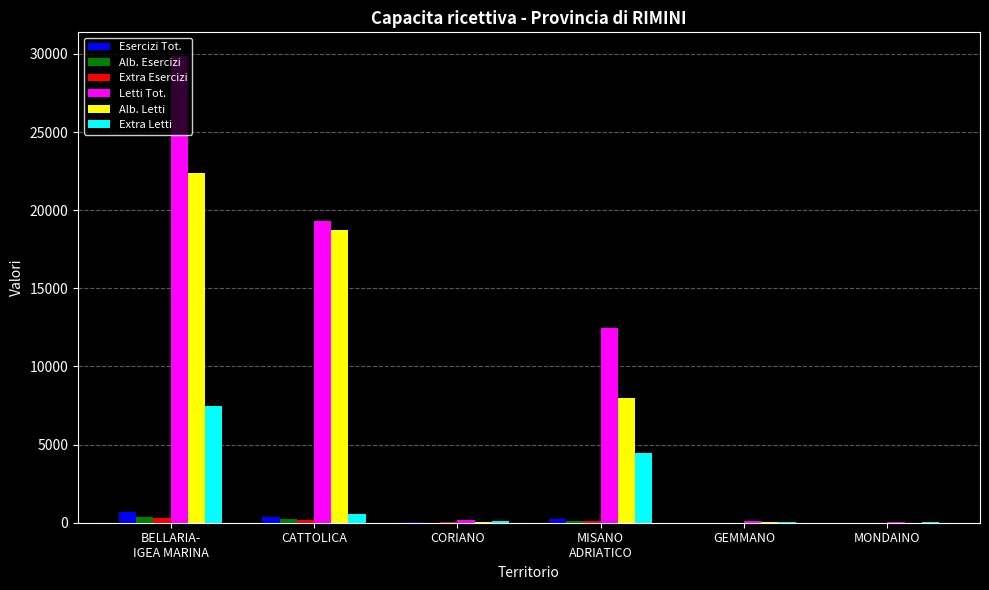

Where does the Extra Esercizi series first go above 137?

BELLARIA-
IGEA MARINA